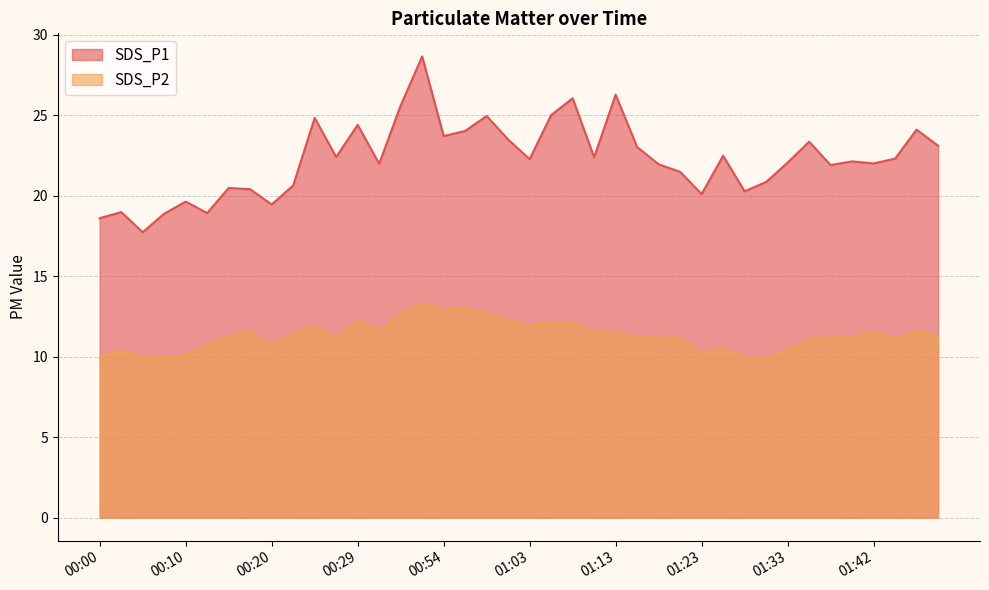

Is it true that SDS_P2 equals 12.7 at 00:43?

True